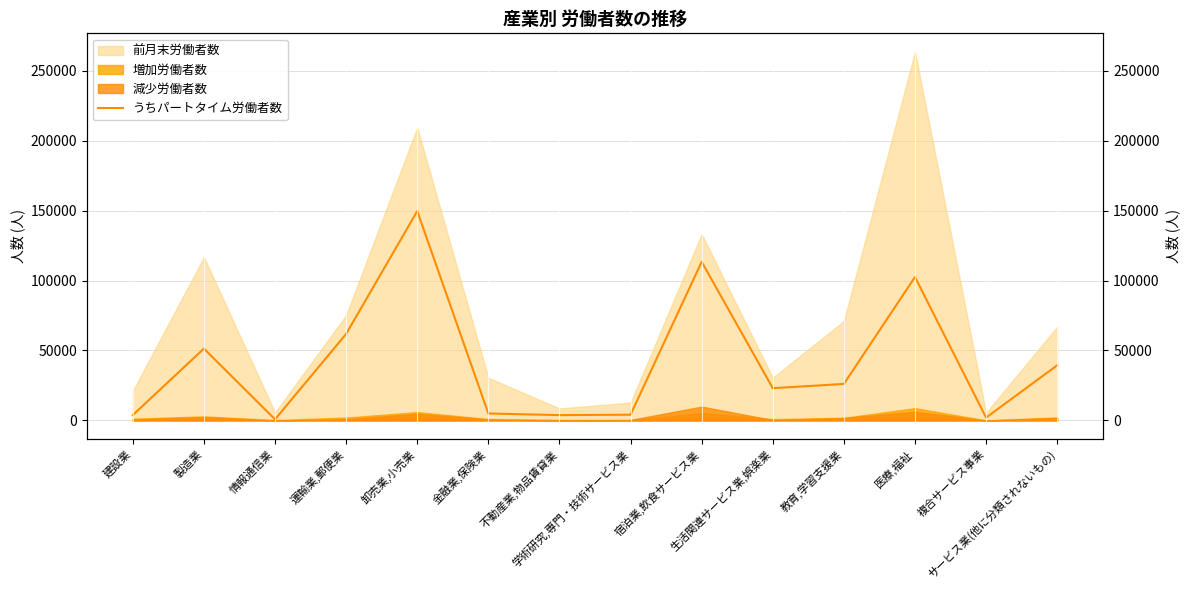

Reading left to right, transcribe all the data shown in this chart.

建設業=3835	製造業=51352	情報通信業=780	運輸業,郵便業=61833	卸売業,小売業=149626	金融業,保険業=4985	不動産業,物品賃貸業=3799	学術研究,専門・技術サービス業=4103	宿泊業,飲食サービス業=113413	生活関連サービス業,娯楽業=23068	教育,学習支援業=26084	医療,福祉=102518	複合サービス事業=2013	サービス業(他に分類されないもの)=39413